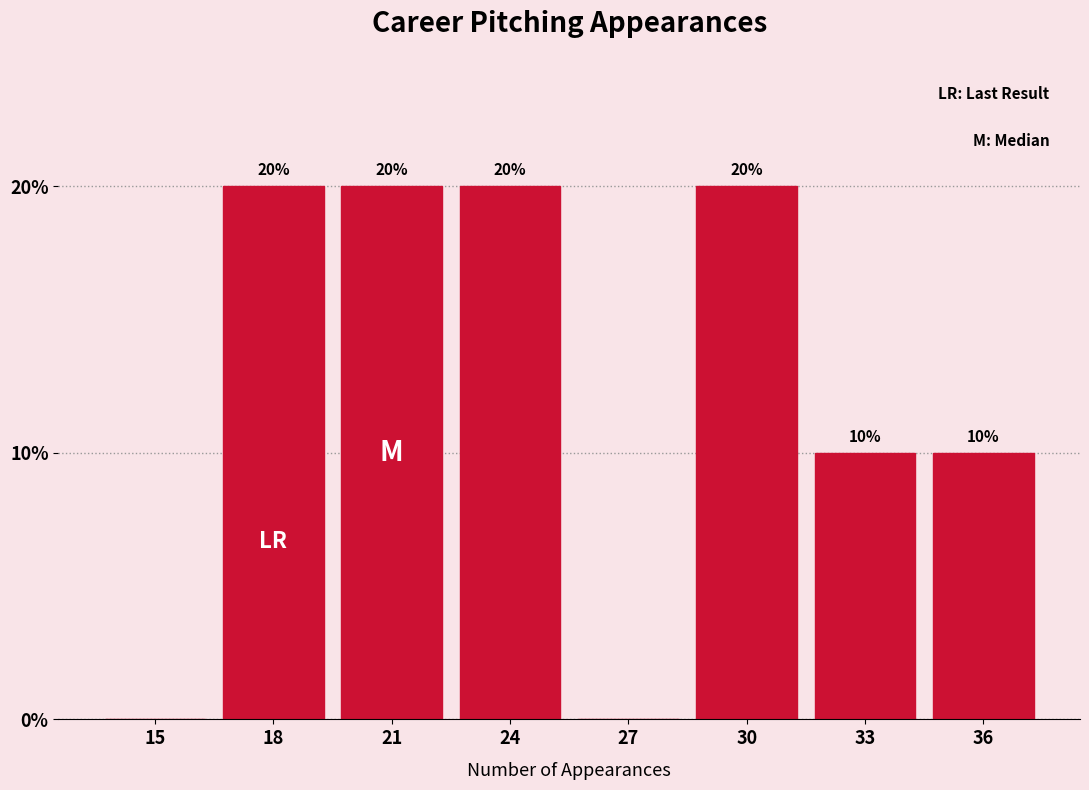

Reading left to right, transcribe all the data shown in this chart.

15=0	18=20	21=20	24=20	27=0	30=20	33=10	36=10